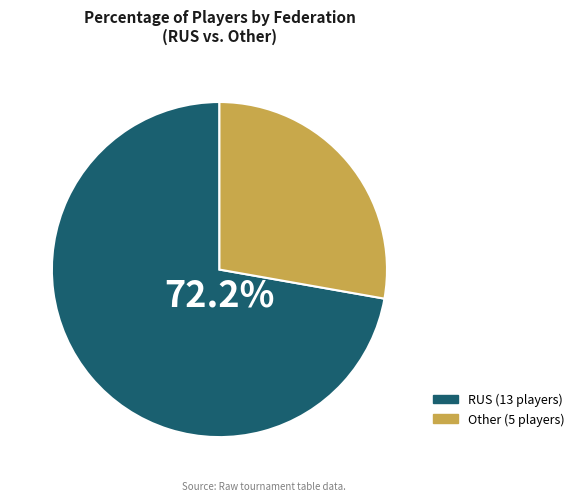

Does any single category account for the majority?

Yes